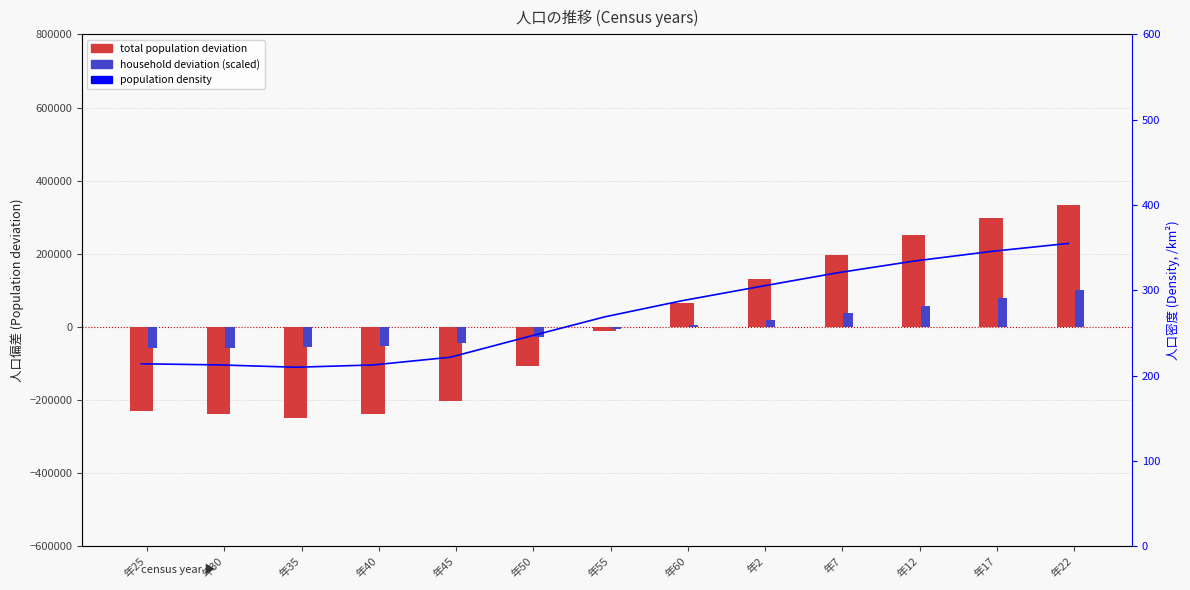

Is the value of total population deviation at 年40 greater than the value of density at 年60?

No